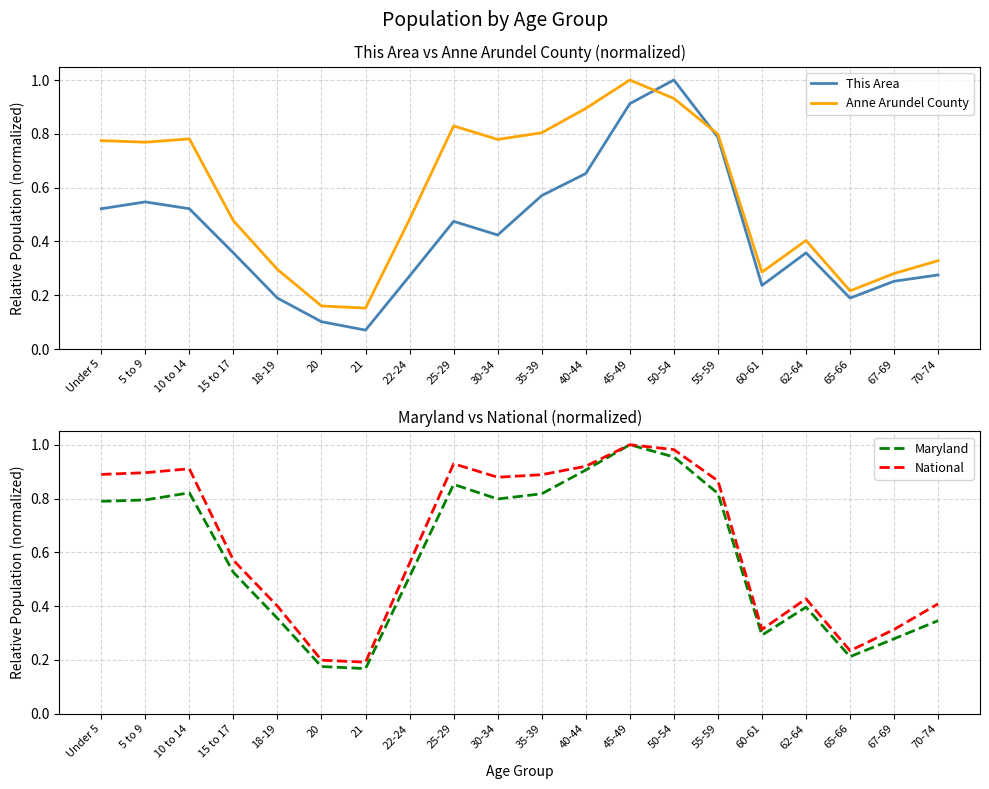

What is the label of the 4th point from the left?

15 to 17